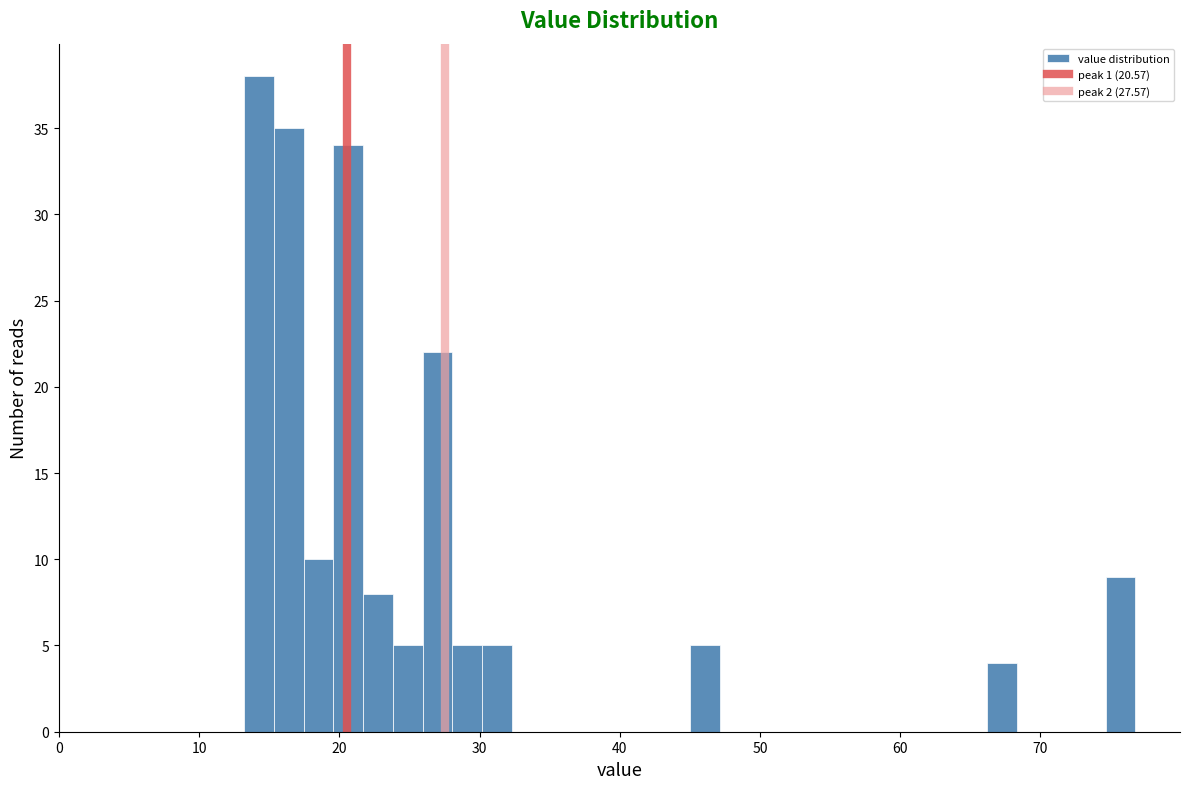

Read against the x-axis, roughly where is the centre of the tallest bar?

14